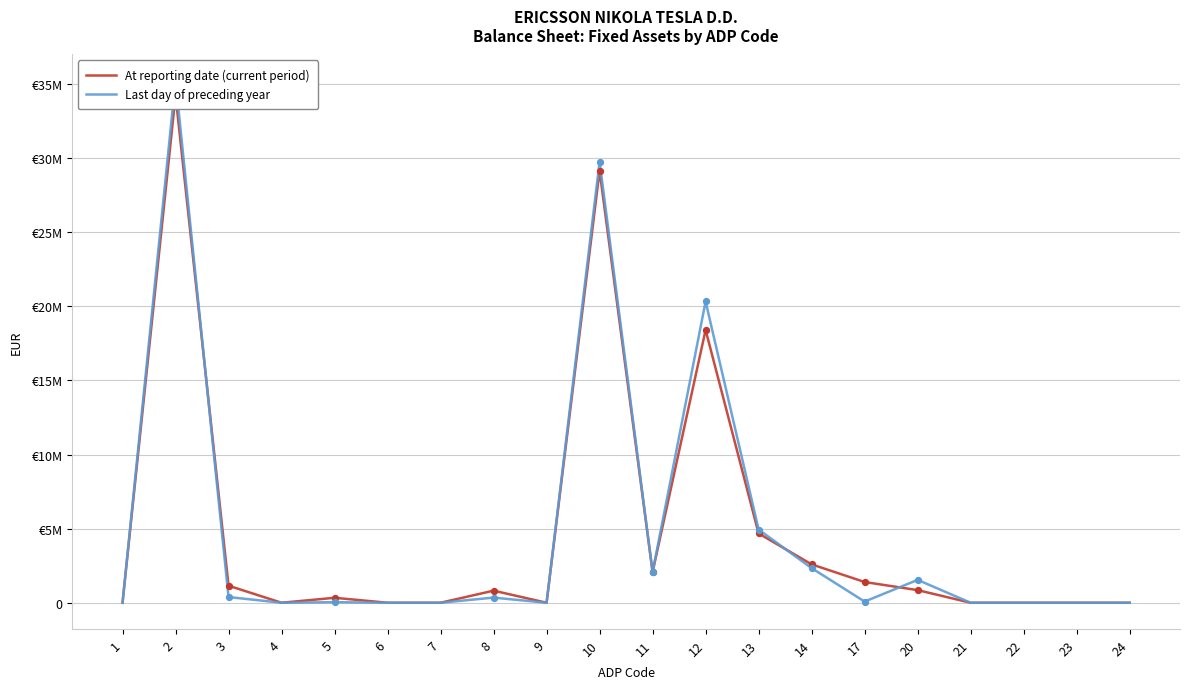

Which series has the largest Y range (max minus min)?

Last day of preceding year